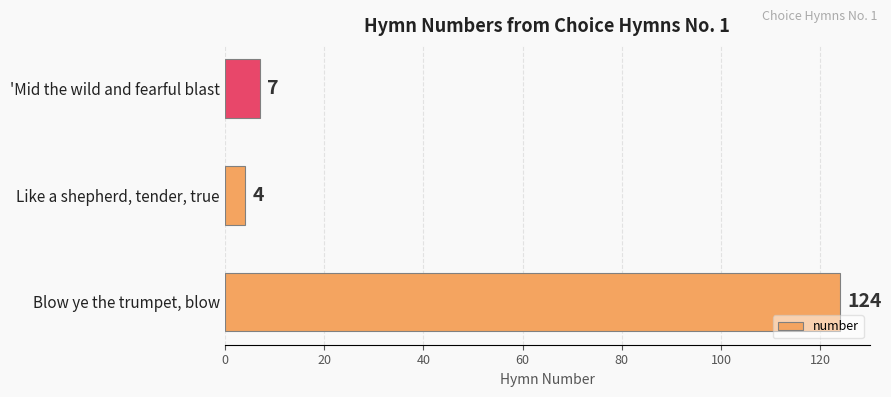

The value at 'Mid the wild and fearful blast is 7. True or false?

True